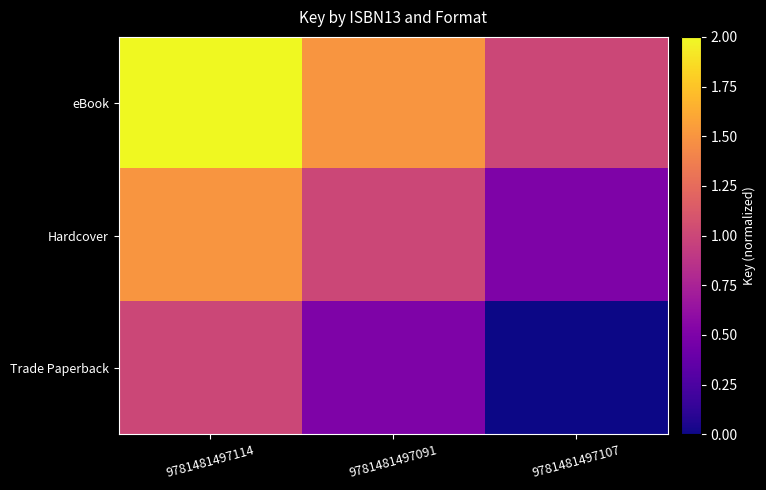

Which series has the largest total across all categories?

eBook